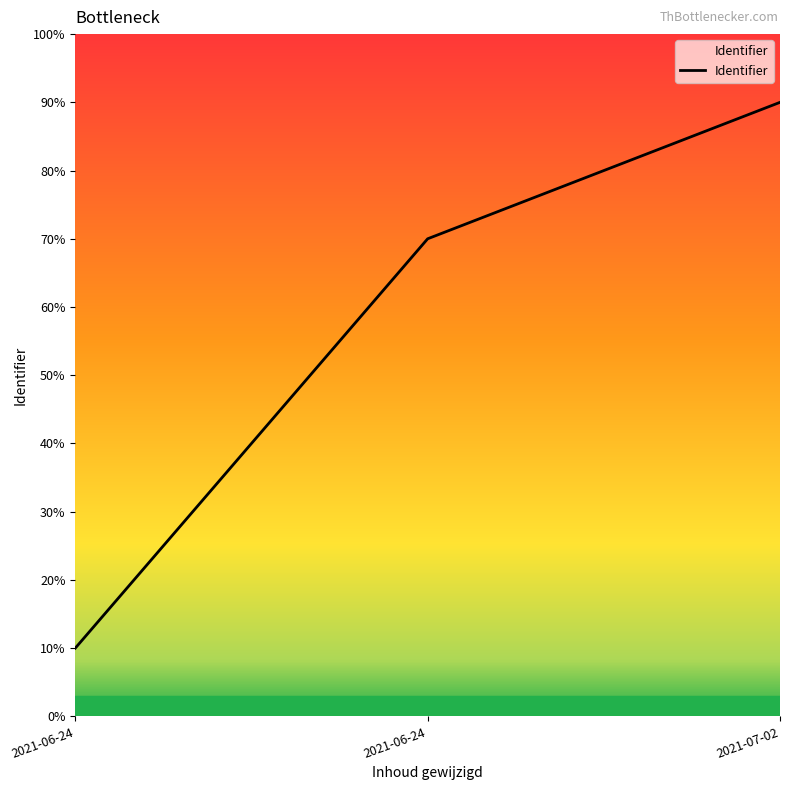

What is the smallest value displayed?

0.1